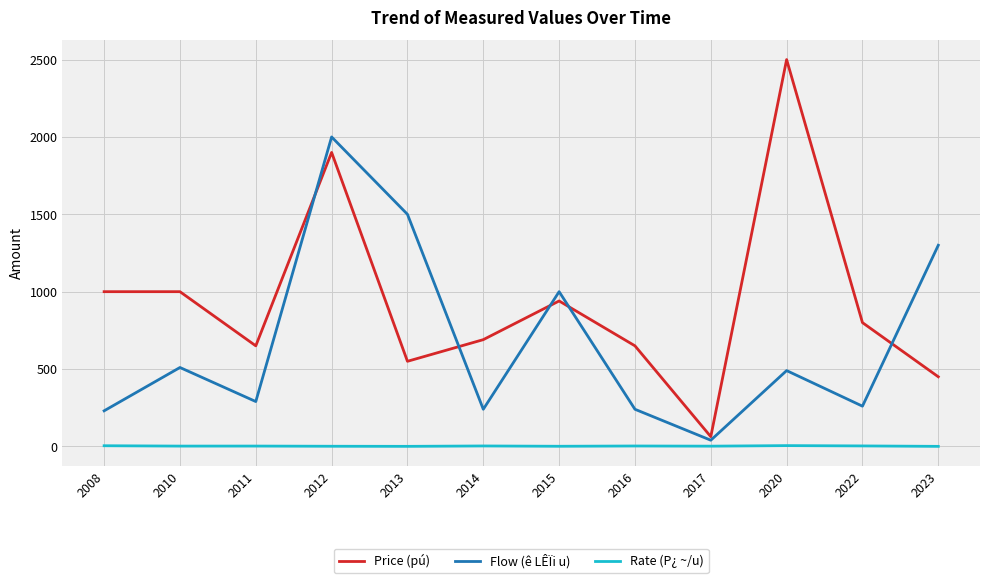

Which series has the largest range (max minus min)?

Price (pú)